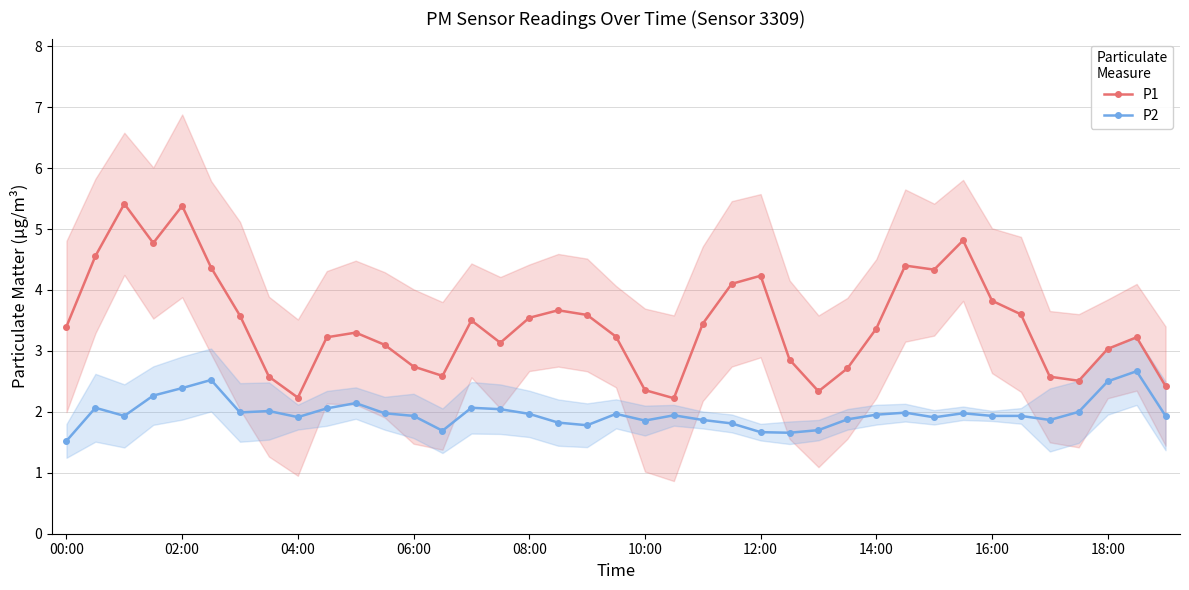

What is the sum of all P2 values?

77.1